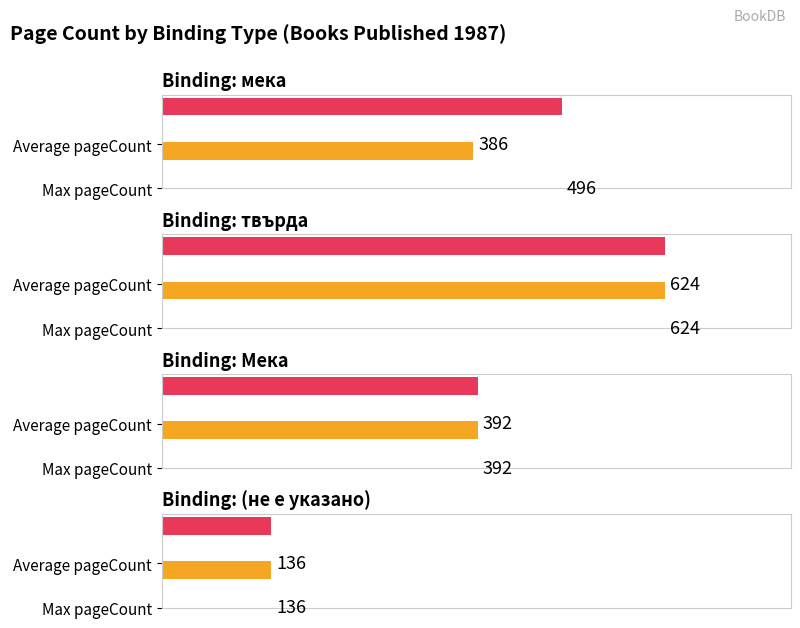

Is it true that Average publishingYear equals 2941 at 1?

False